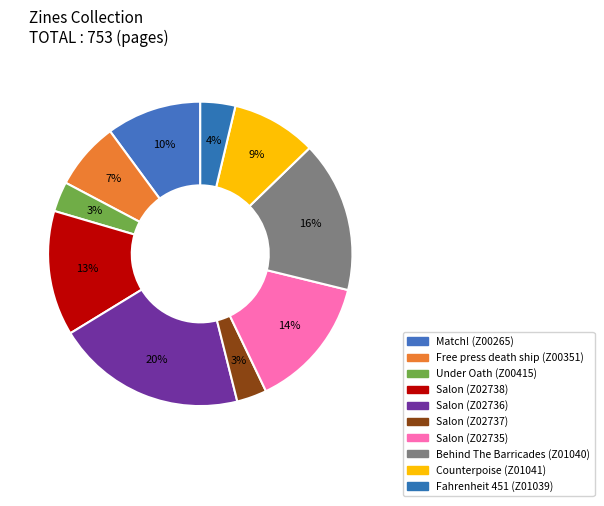

To the nearest percent, what is the combined percentage of Under Oath (Z00415) and Salon (Z02737)?

6%